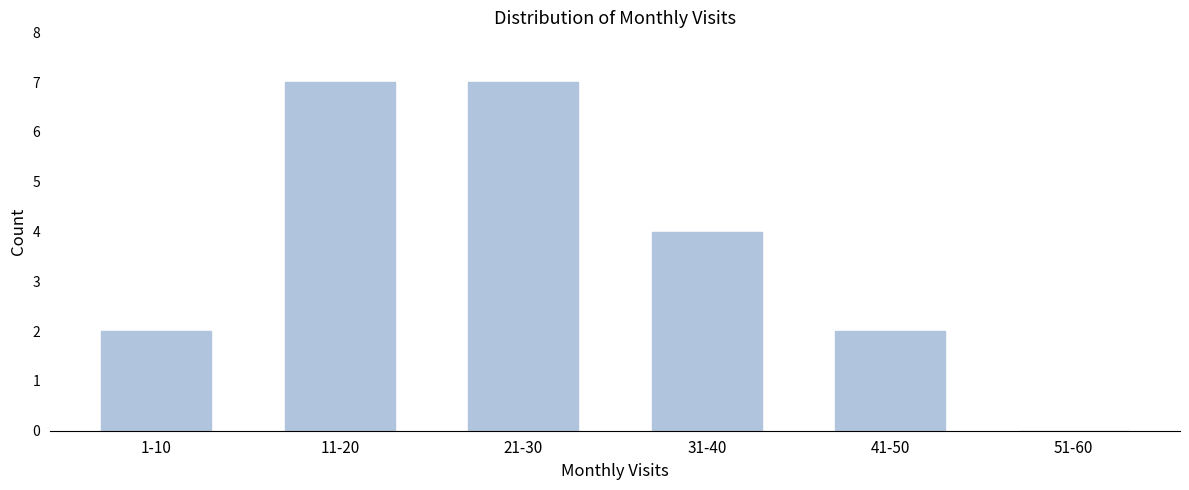

Reading left to right, list all the values displayed in this chart.

1-10=2	11-20=7	21-30=7	31-40=4	41-50=2	51-60=0